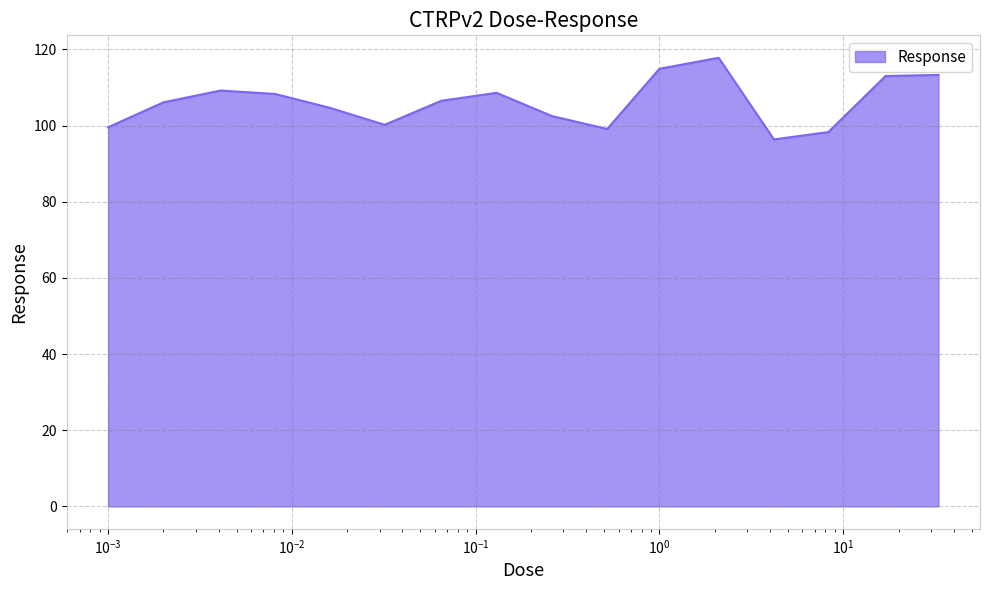

What is the difference between the maximum and minimum values?

21.4